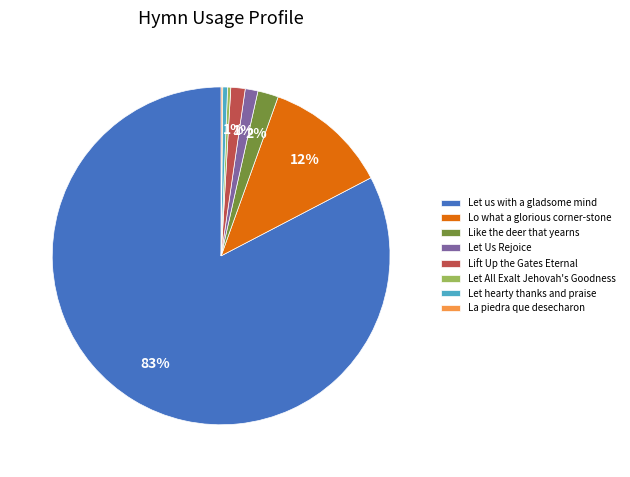

Is there a majority slice in this chart?

Yes